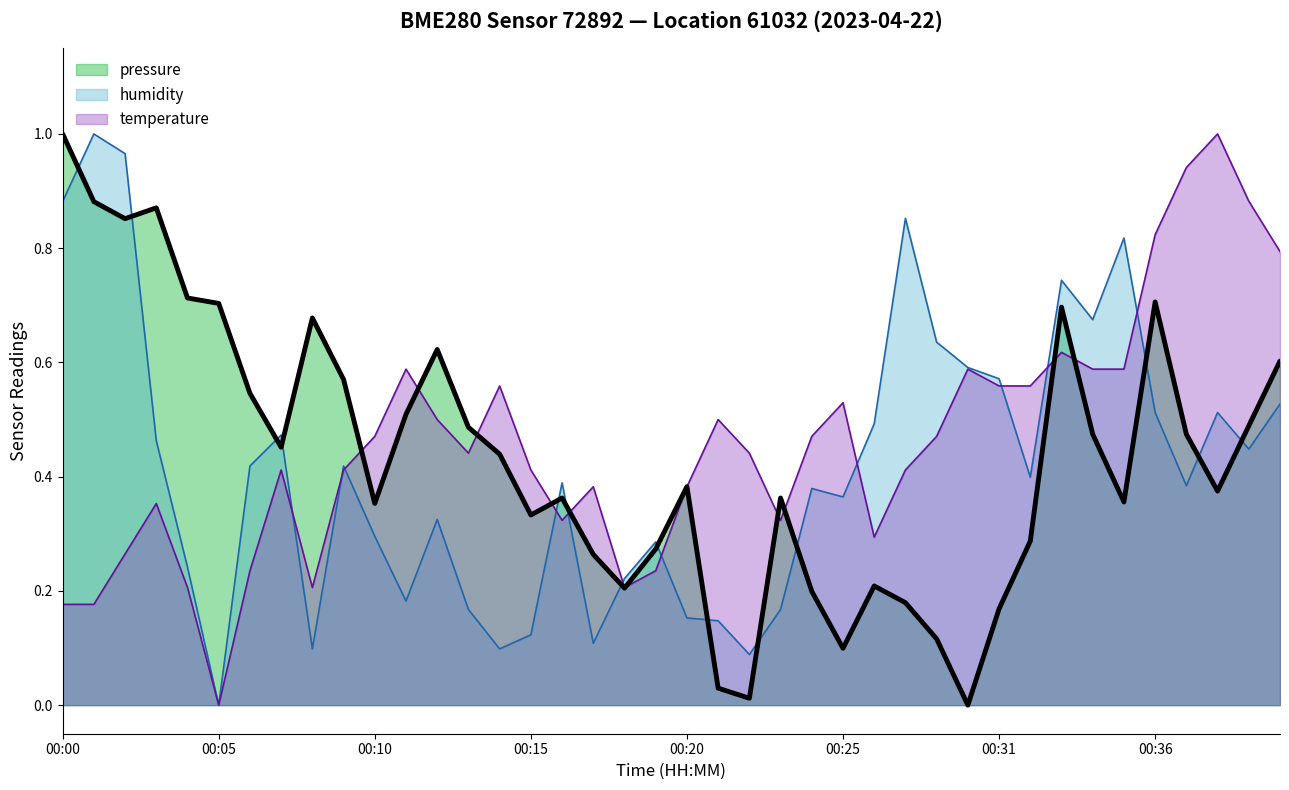

List the labels in order of humidity value, smallest first.

00:05, 00:22, 00:08, 00:14, 00:17, 00:15, 00:21, 00:20, 00:13, 00:23, 00:11, 00:18, 00:04, 00:19, 00:10, 00:12, 00:25, 00:24, 00:37, 00:16, 00:32, 00:06, 00:09, 00:39, 00:03, 00:07, 00:26, 00:36, 00:38, 00:40, 00:31, 00:30, 00:28, 00:34, 00:33, 00:35, 00:27, 00:00, 00:02, 00:01